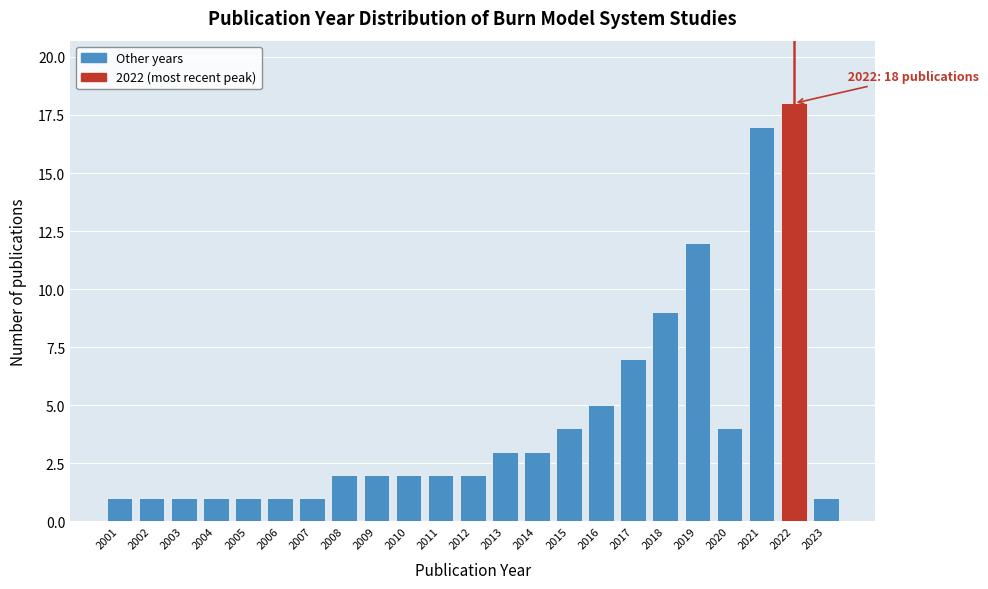

Reading left to right, extract all data points from this chart.

1	1	1	1	1	1	1	2	2	2	2	2	3	3	4	5	7	9	12	4	17	18	1